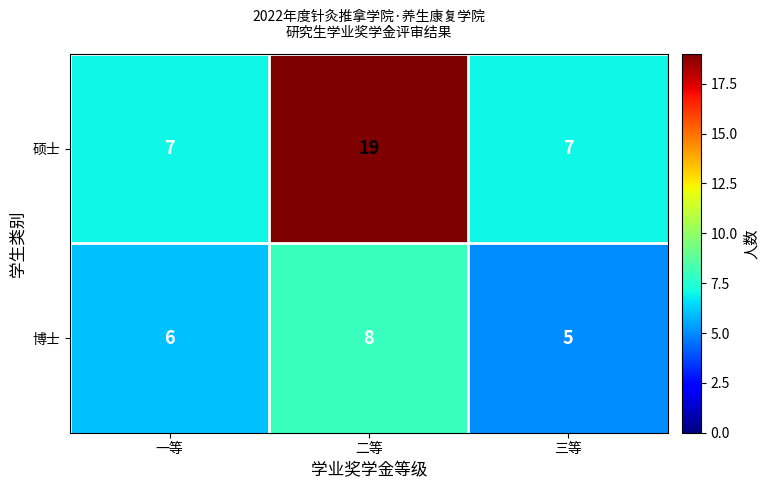

What is the sum of the 博士 values at 三等 and 二等?

13